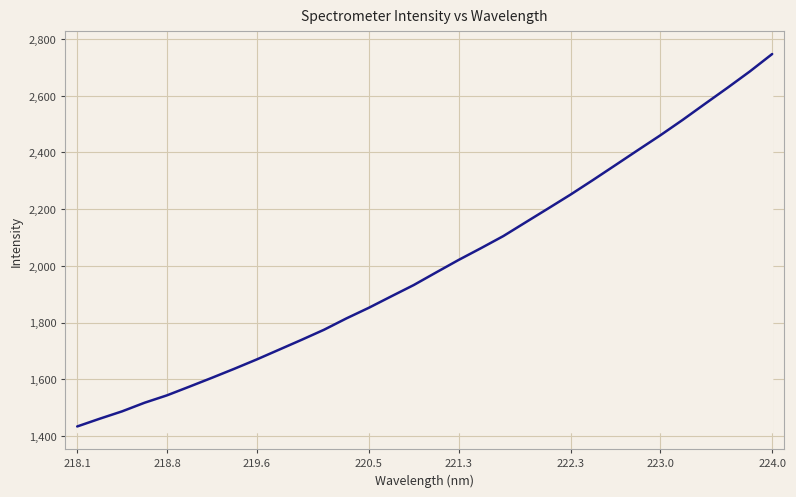

What is the smallest value displayed?

1433.8